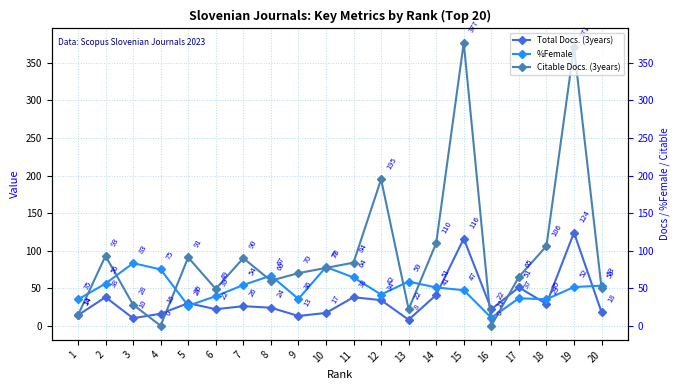

Which series has the widest spread of values?

Citable Docs. (3years)